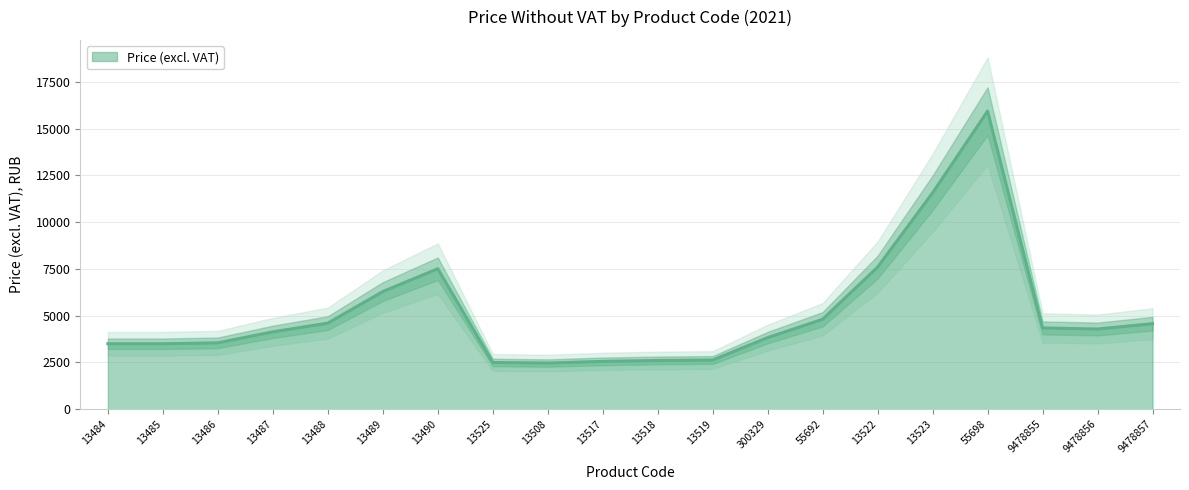

The chart shows a value of 2162 at 13522. True or false?

False